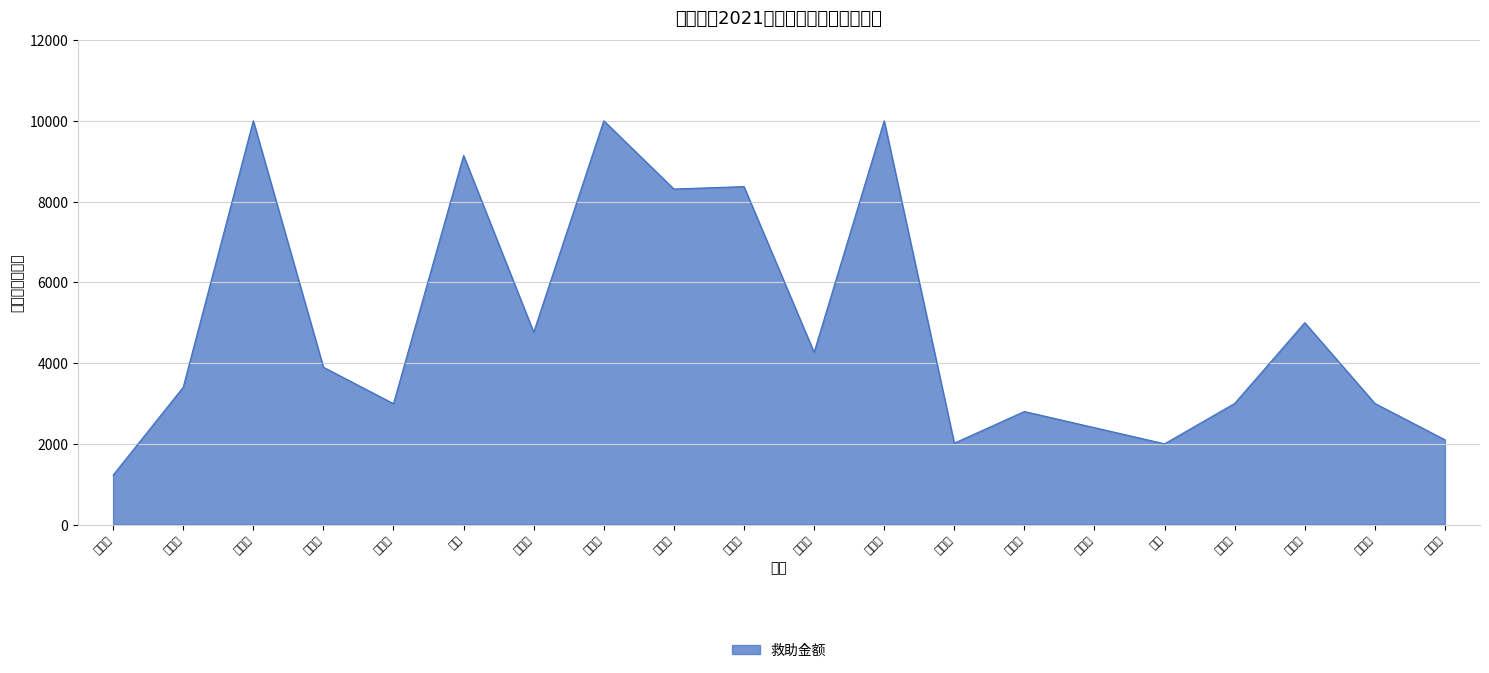

What is the maximum value shown in the chart?

10000